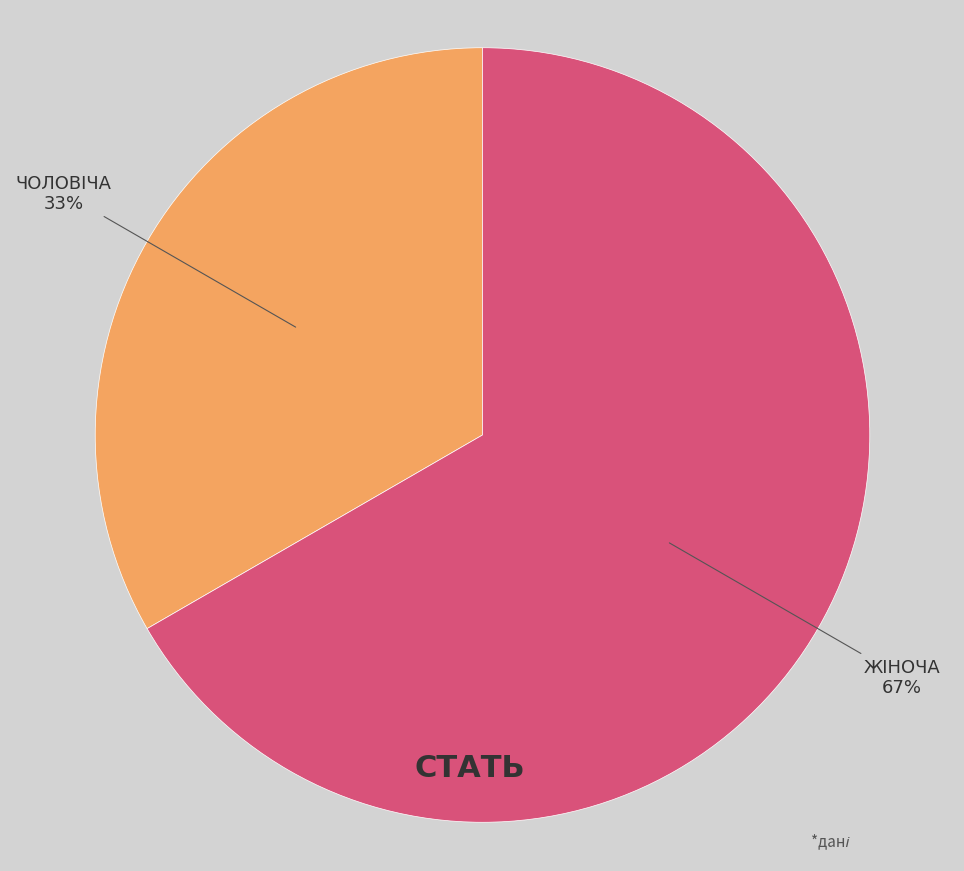

To the nearest percent, what is the average slice percentage?

50%